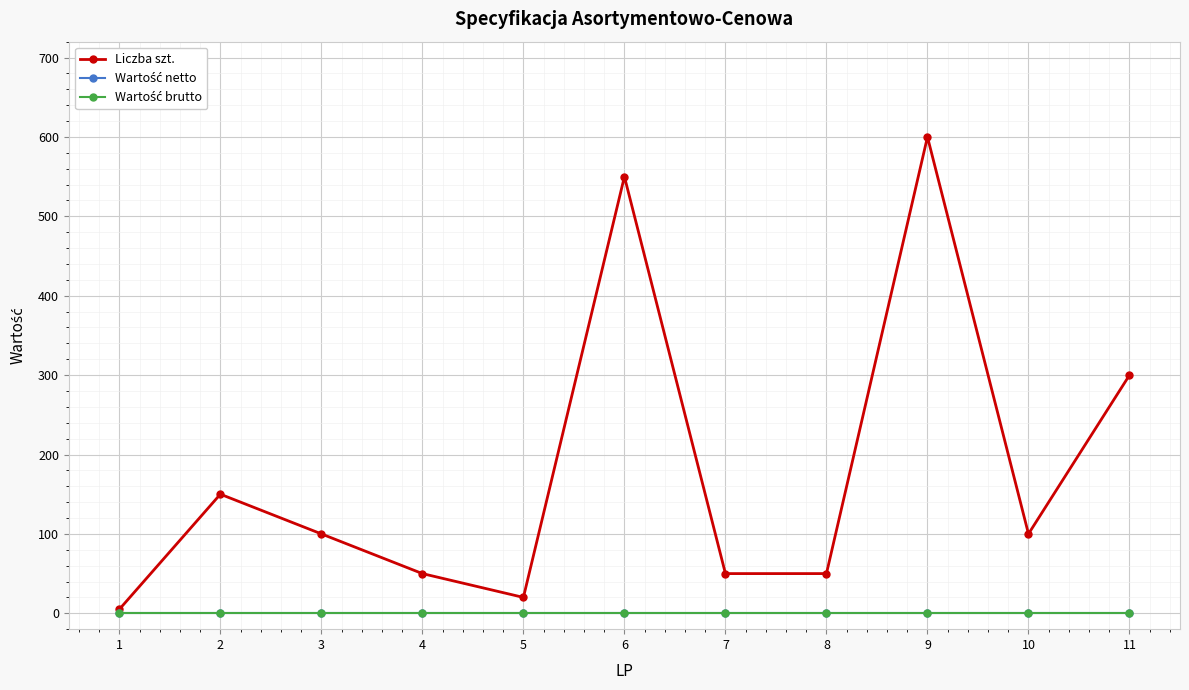

The Liczba szt. series shows 89 at 4. True or false?

False